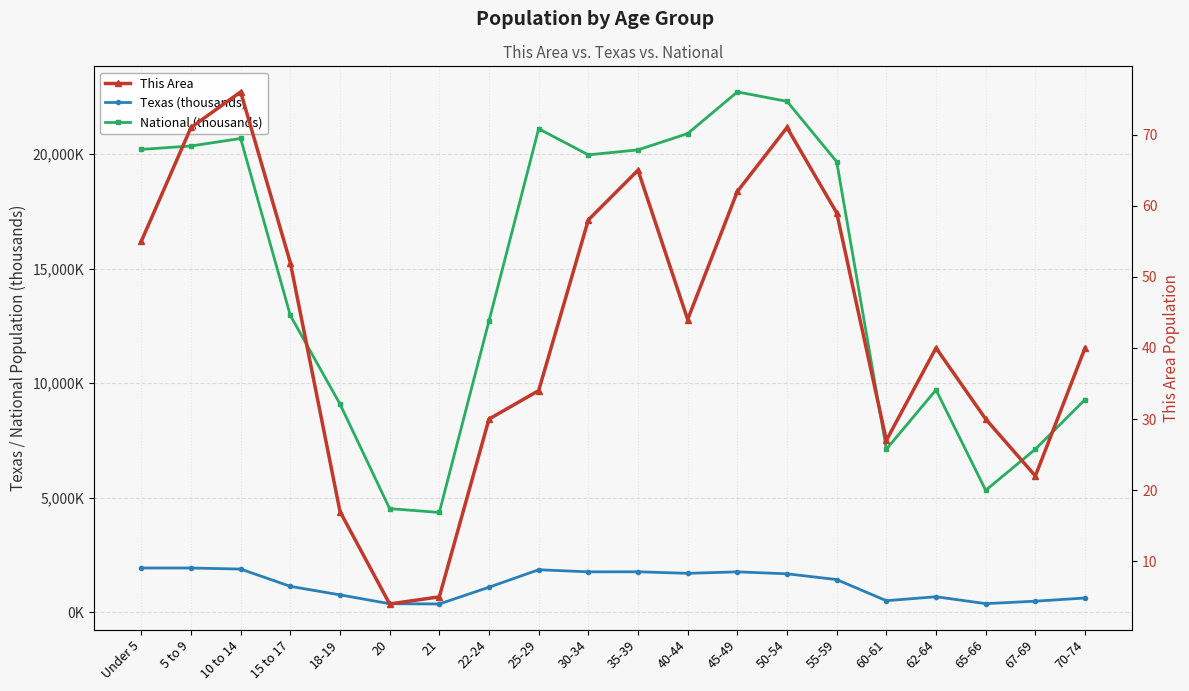

What is the lowest value of the This Area series?

4.0